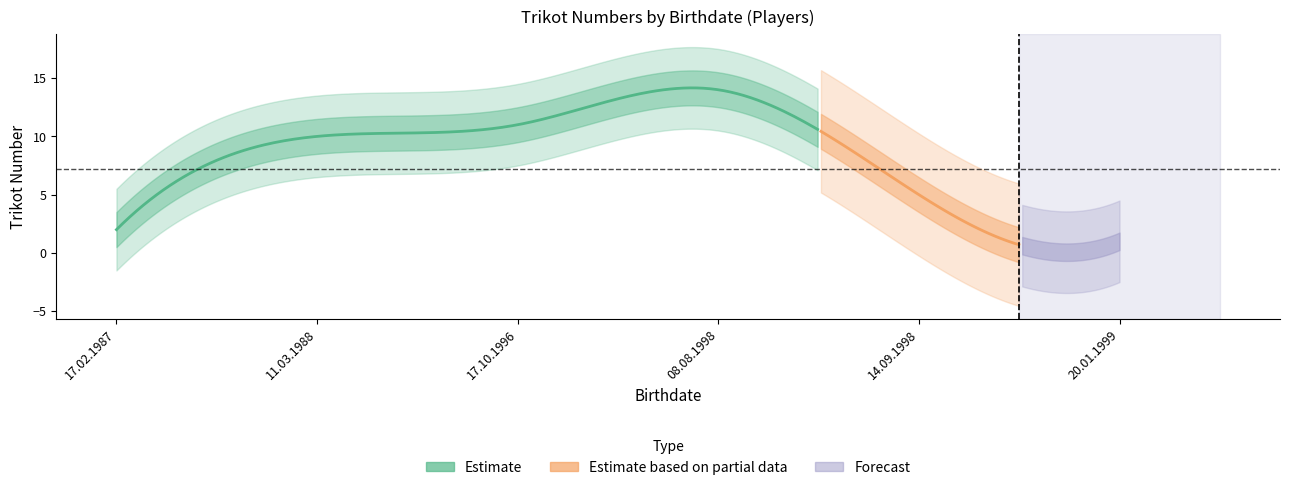

Which has a higher value, 20.01.1999 or 08.08.1998?

08.08.1998